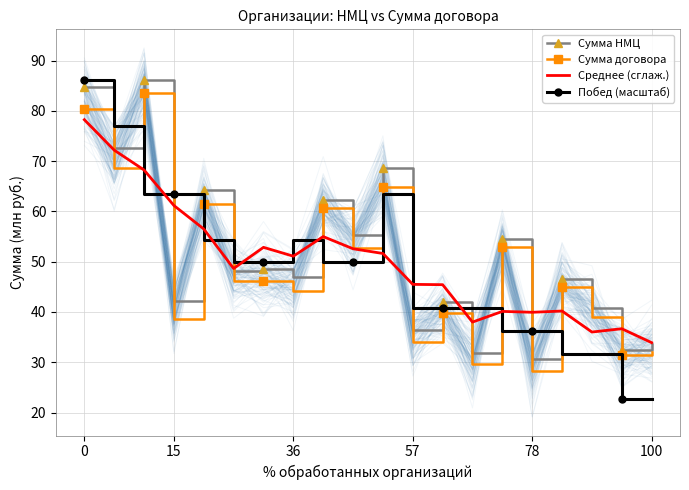

Does the chart have visible grid lines?

Yes